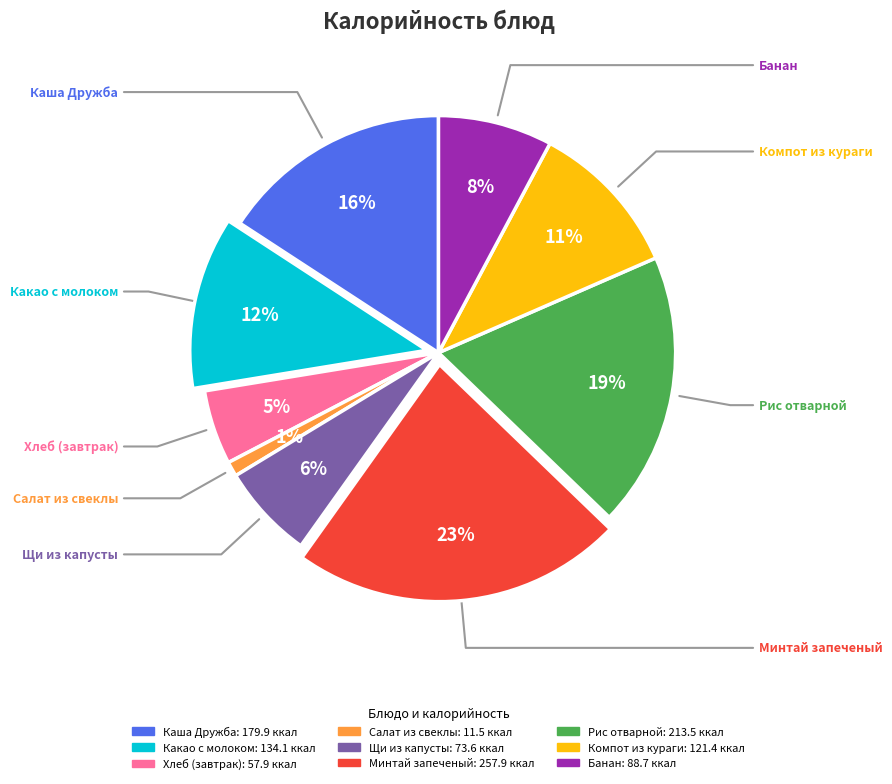

Count the number of slices in the pie.

9